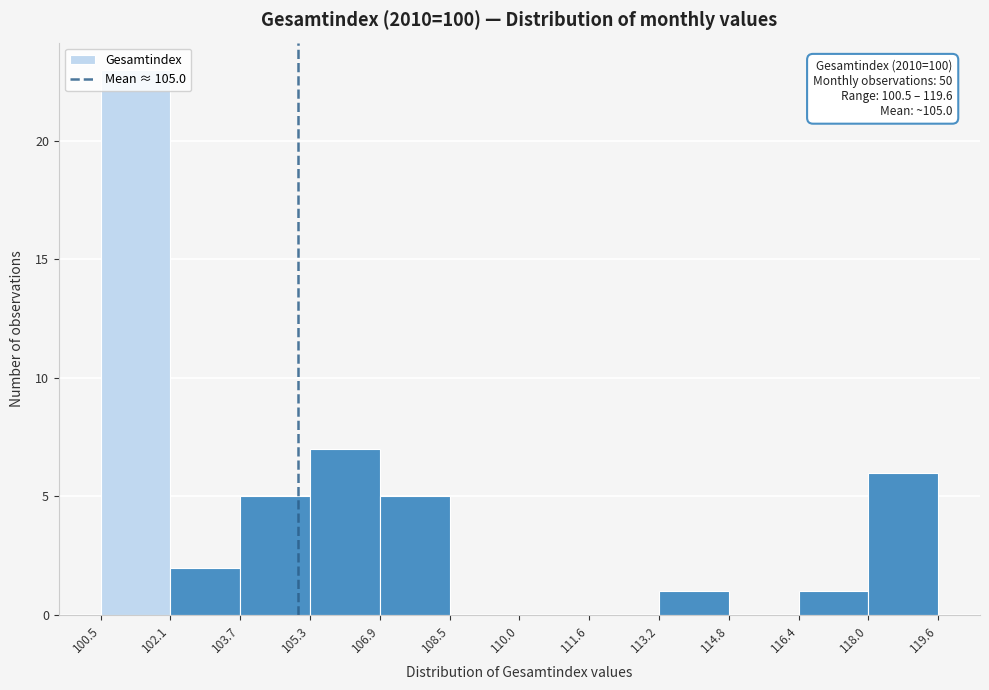

Which range on the x-axis has the tallest bar?

100.5 to 102.1